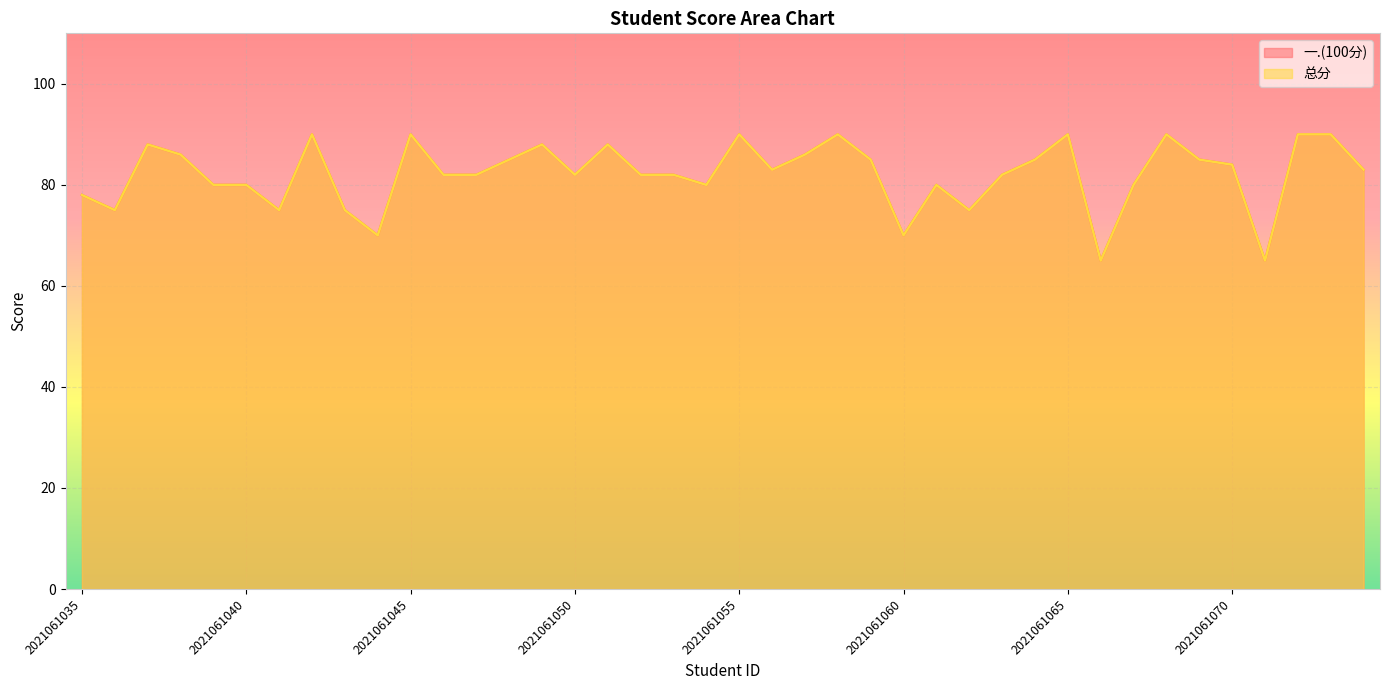

What value does the 一.(100分) series have at 2021061054, to the nearest 10?

80